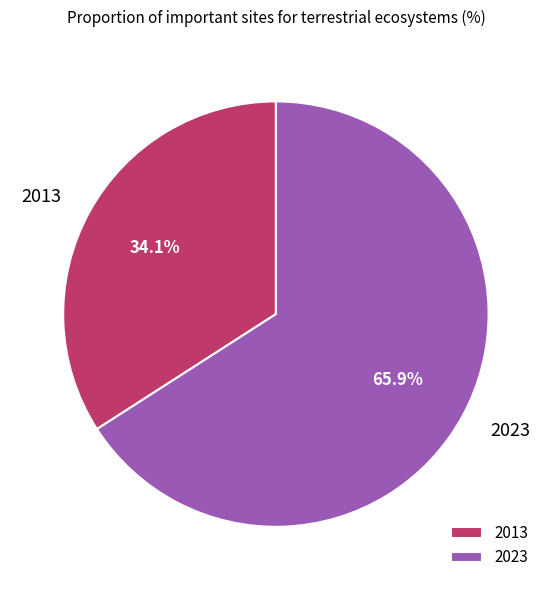

To the nearest percent, what portion does 2013 represent?

34%